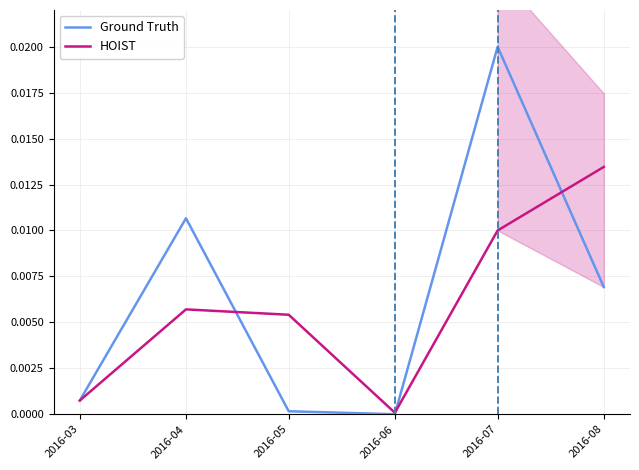

List the labels in order of HOIST value, largest first.

2016-08, 2016-07, 2016-04, 2016-05, 2016-03, 2016-06